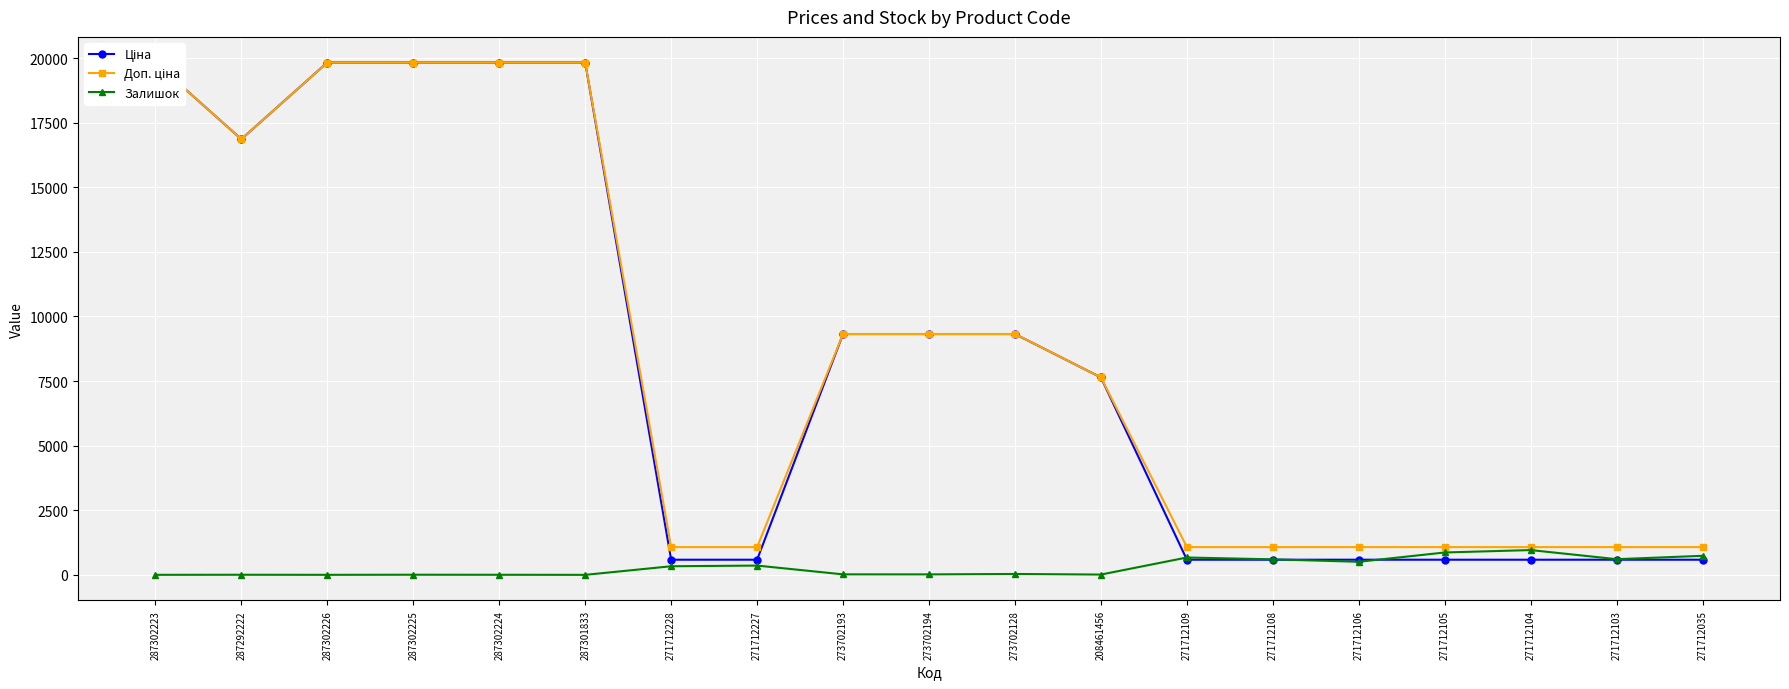

After their last crossing, which series has the higher values: Ціна or Залишок?

Залишок